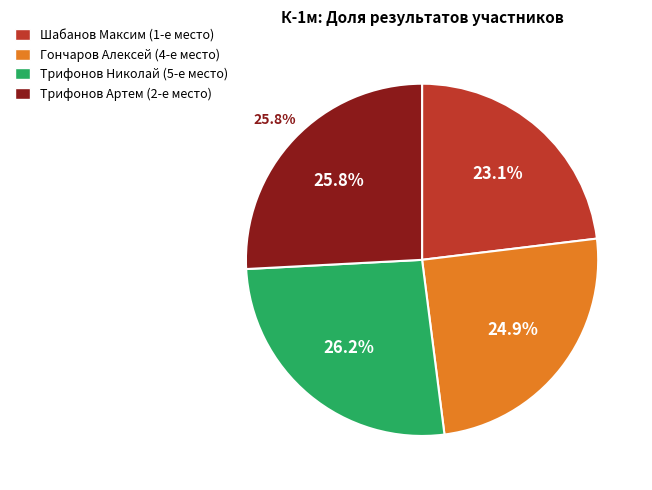

The Бондарь Александр slice represents 5% of the pie. True or false?

False